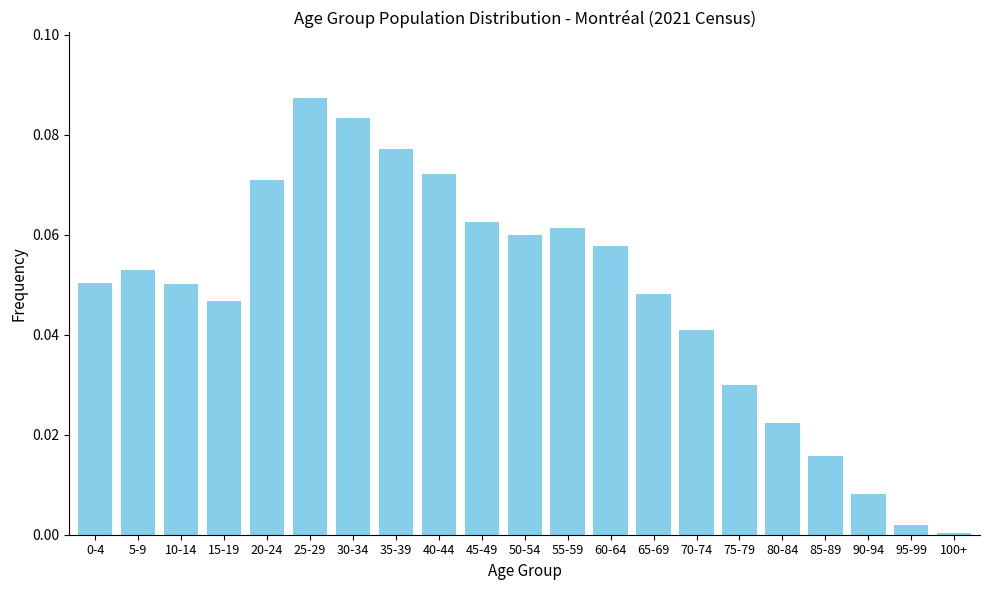

What is the sum of all values?

1.0